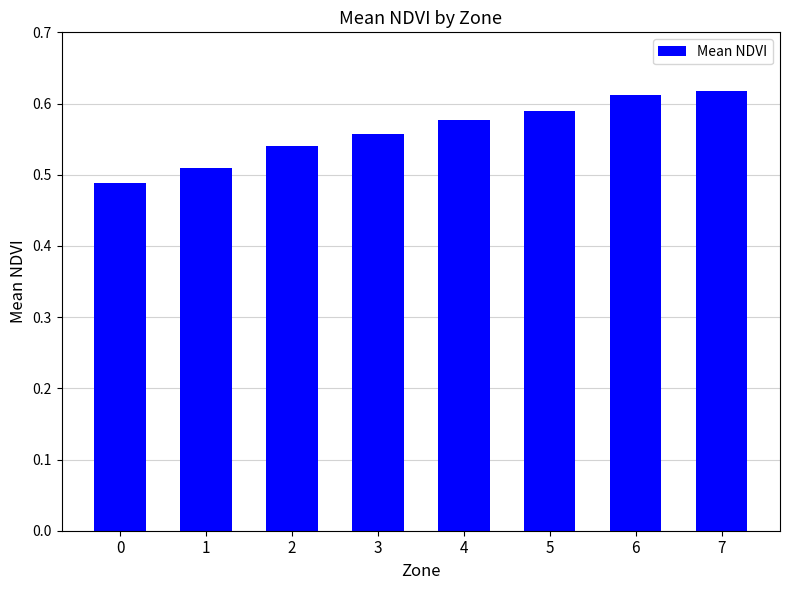

How many bars are there in total?

8